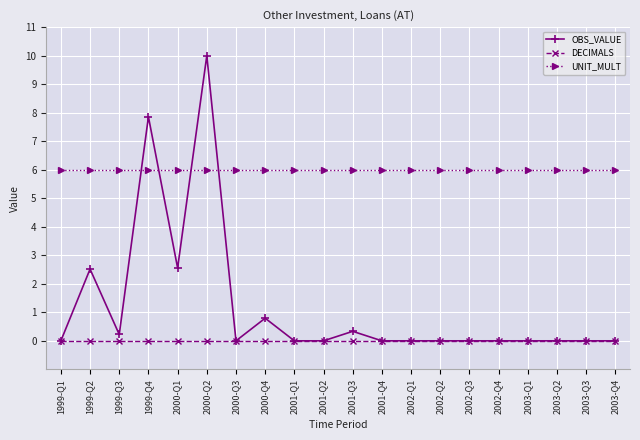

What is the maximum value shown in the chart?

10.0